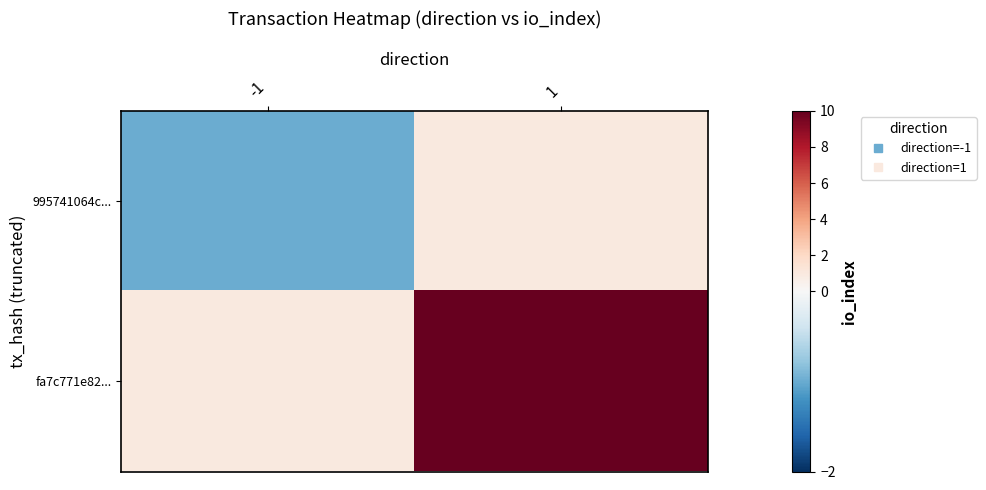

Reading left to right, extract all data points from this chart.

995741064c...: -1=-1	1=1
fa7c771e82...: -1=1	1=10